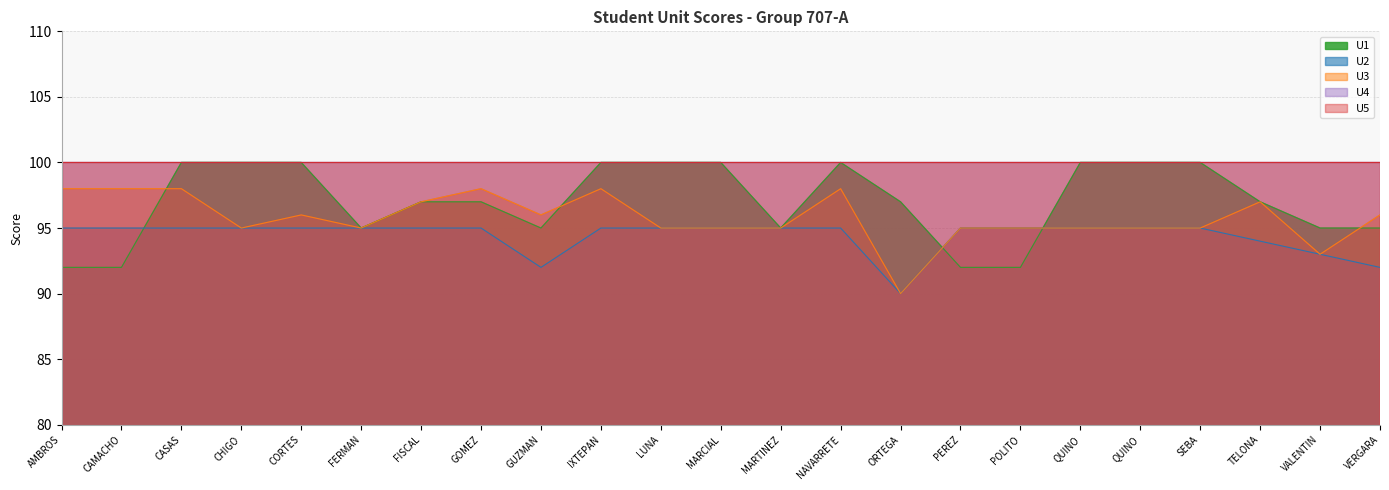

What position from the left is NAVARRETE RAMIREZ HUGO ANTONIO?

14